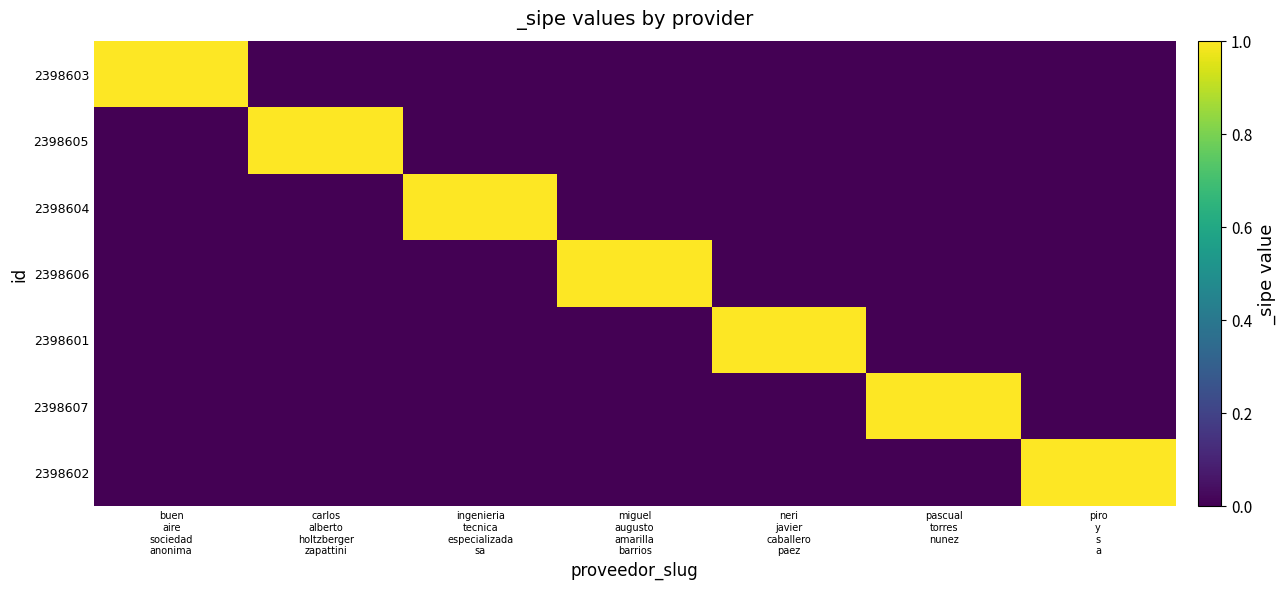

Reading left to right, what are all the values shown in this chart?

2398603: buen
aire
sociedad
anonima=1	carlos
alberto
holtzberger
zapattini=0	ingenieria
tecnica
especializada
sa=0	miguel
augusto
amarilla
barrios=0	neri
javier
caballero
paez=0	pascual
torres
nunez=0	piro
y
s
a=0
2398605: buen
aire
sociedad
anonima=0	carlos
alberto
holtzberger
zapattini=1	ingenieria
tecnica
especializada
sa=0	miguel
augusto
amarilla
barrios=0	neri
javier
caballero
paez=0	pascual
torres
nunez=0	piro
y
s
a=0
2398604: buen
aire
sociedad
anonima=0	carlos
alberto
holtzberger
zapattini=0	ingenieria
tecnica
especializada
sa=1	miguel
augusto
amarilla
barrios=0	neri
javier
caballero
paez=0	pascual
torres
nunez=0	piro
y
s
a=0
2398606: buen
aire
sociedad
anonima=0	carlos
alberto
holtzberger
zapattini=0	ingenieria
tecnica
especializada
sa=0	miguel
augusto
amarilla
barrios=1	neri
javier
caballero
paez=0	pascual
torres
nunez=0	piro
y
s
a=0
2398601: buen
aire
sociedad
anonima=0	carlos
alberto
holtzberger
zapattini=0	ingenieria
tecnica
especializada
sa=0	miguel
augusto
amarilla
barrios=0	neri
javier
caballero
paez=1	pascual
torres
nunez=0	piro
y
s
a=0
2398607: buen
aire
sociedad
anonima=0	carlos
alberto
holtzberger
zapattini=0	ingenieria
tecnica
especializada
sa=0	miguel
augusto
amarilla
barrios=0	neri
javier
caballero
paez=0	pascual
torres
nunez=1	piro
y
s
a=0
2398602: buen
aire
sociedad
anonima=0	carlos
alberto
holtzberger
zapattini=0	ingenieria
tecnica
especializada
sa=0	miguel
augusto
amarilla
barrios=0	neri
javier
caballero
paez=0	pascual
torres
nunez=0	piro
y
s
a=1